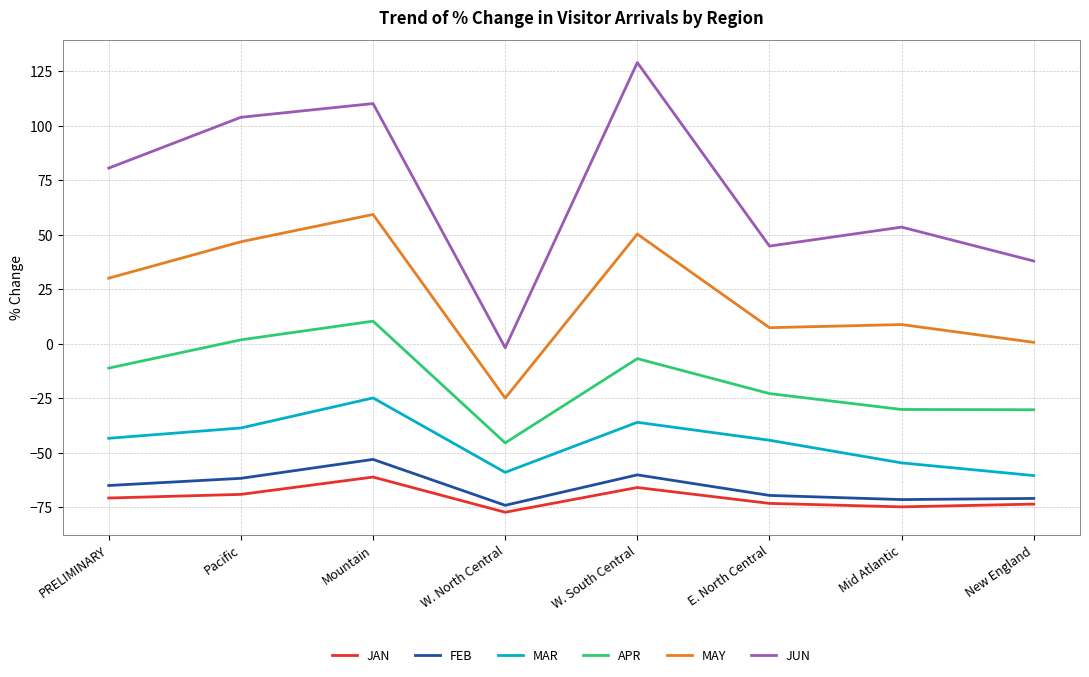

Where is the first local minimum for FEB?

W. North Central